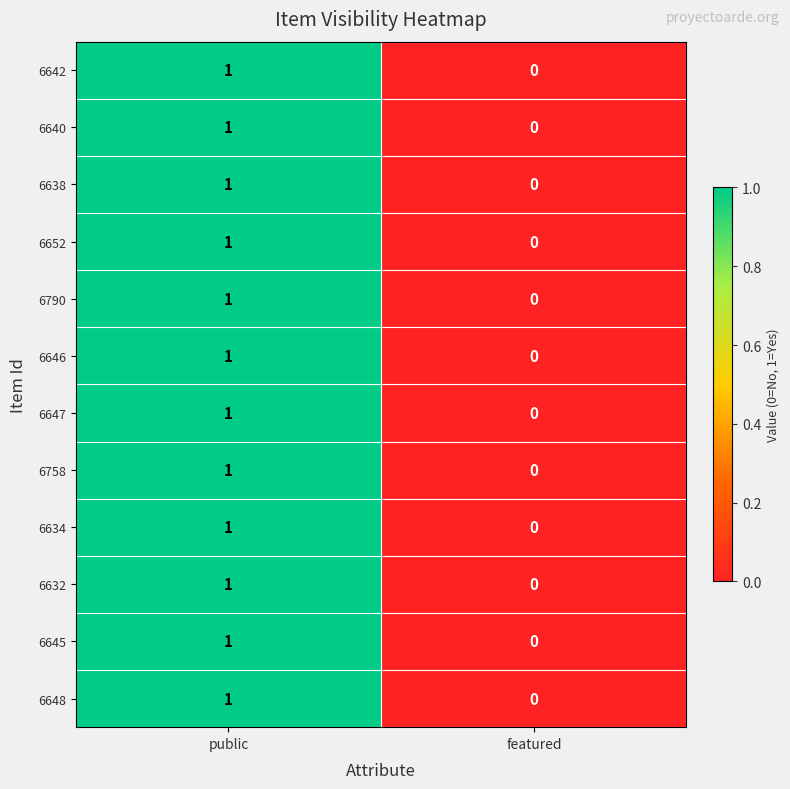

Which category has the highest value in the 6640 series?

public